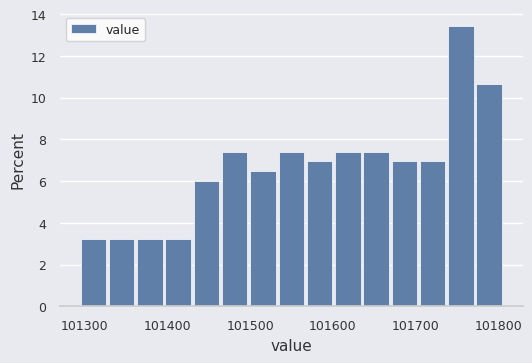

Around what value on the x-axis is the tallest bar? Give the approximate position of its centre, as read against the axis.

101750